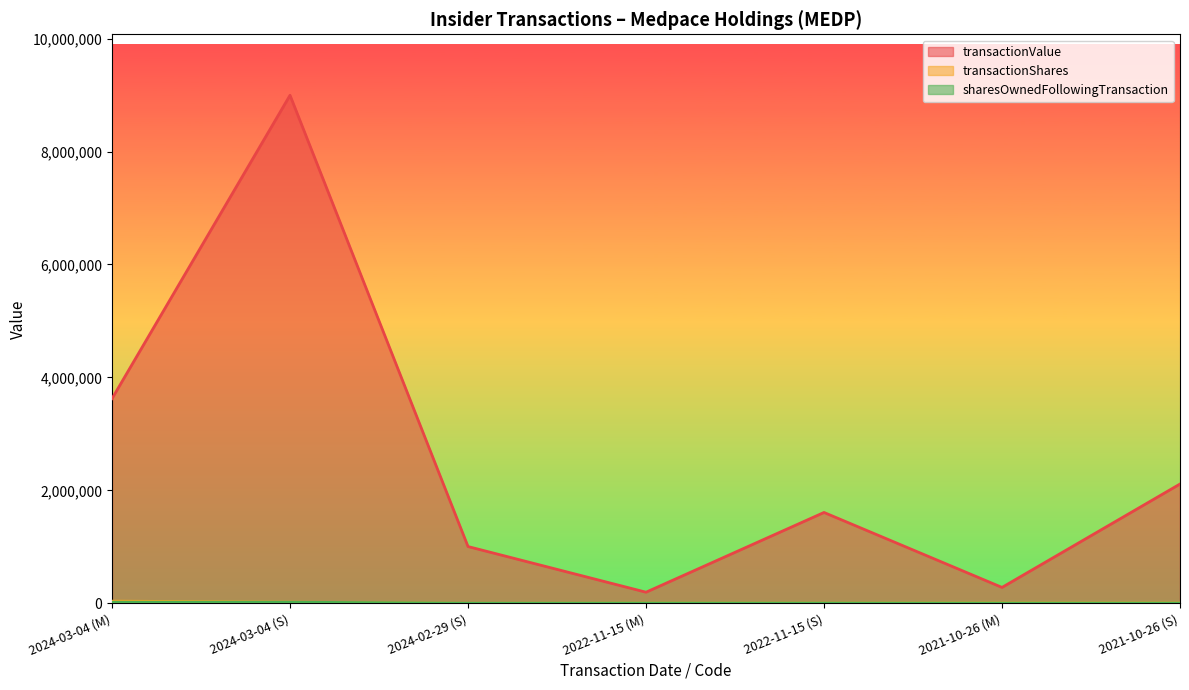

How many times do transactionShares and sharesOwnedFollowingTransaction cross each other?

2